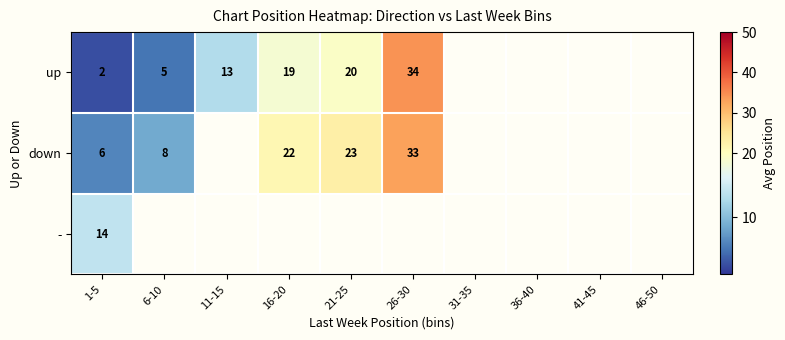

The down series shows 6.0 at 1-5. True or false?

True